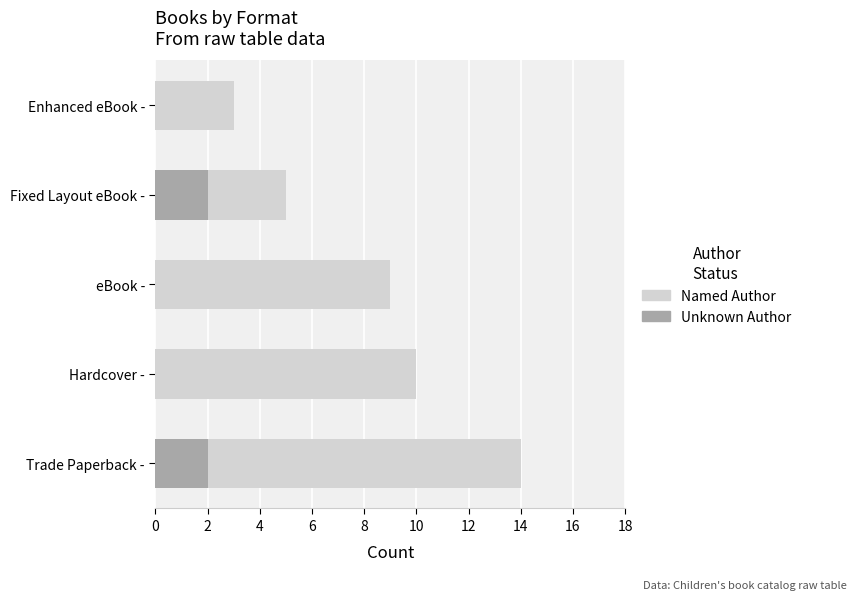

The value of Unknown Author at Hardcover - is 1. True or false?

False